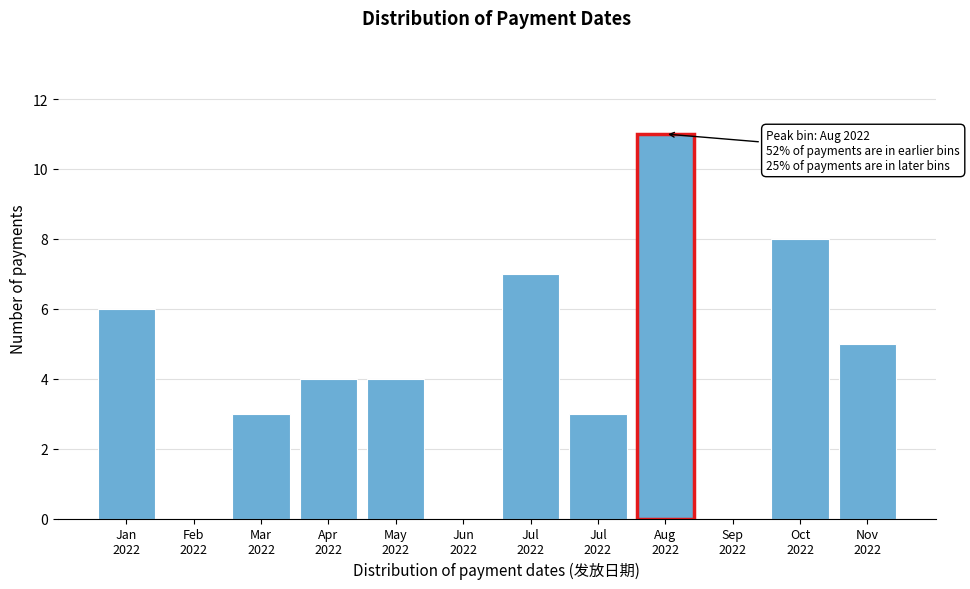

Are the bars horizontal?

No